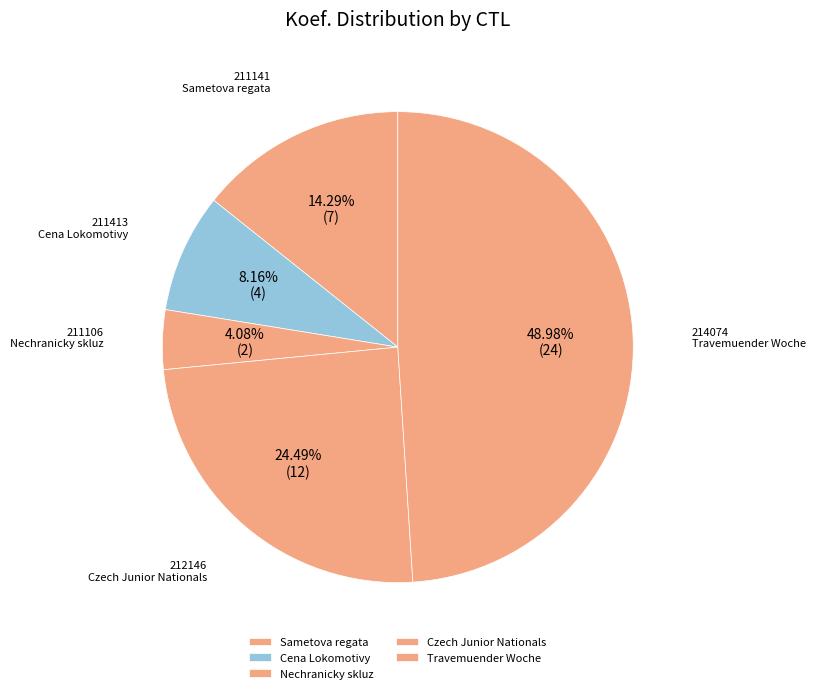

Does any single category account for the majority?

No